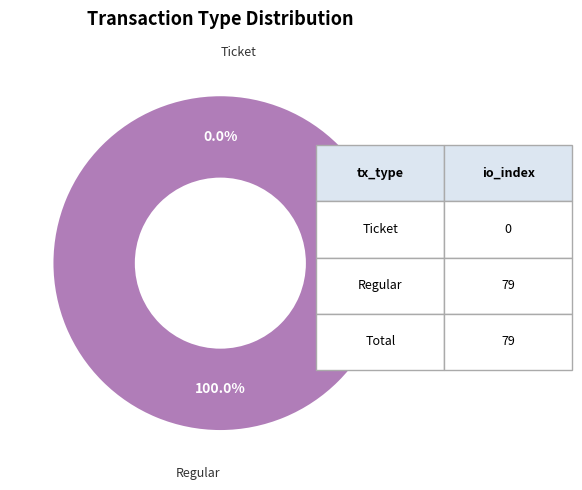

What is the largest slice in the pie chart?

Regular (index=79)